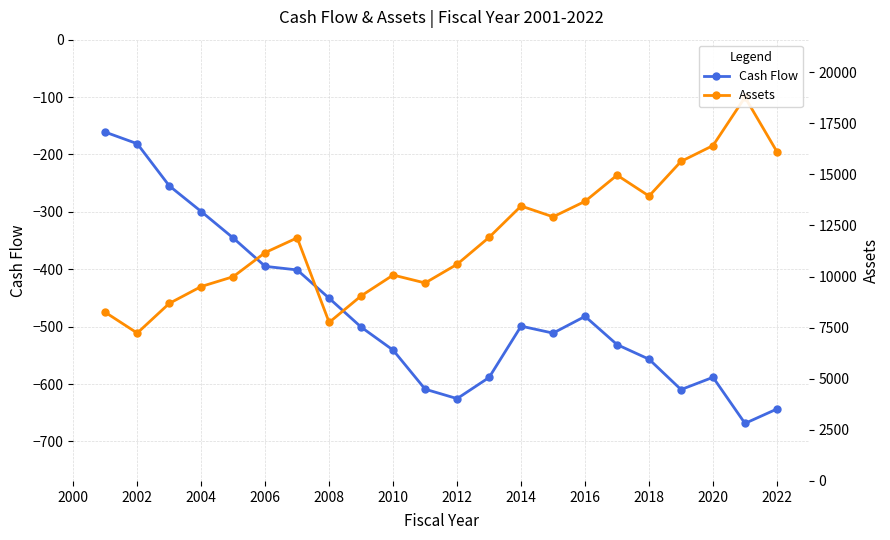

Which series has the widest spread of values?

Assets